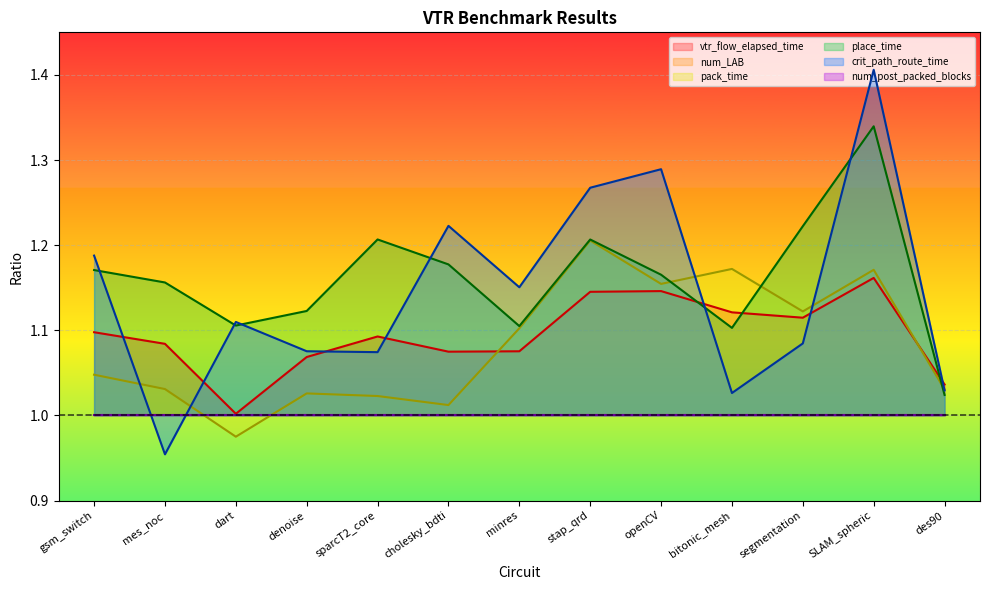

Which series has the largest range (max minus min)?

crit_path_route_time